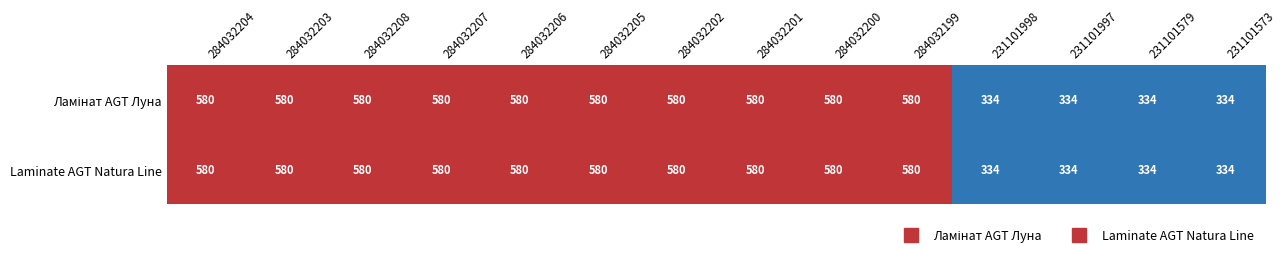

What is the sum of the Laminate AGT Natura Line values at 284032203 and 284032200?

1160